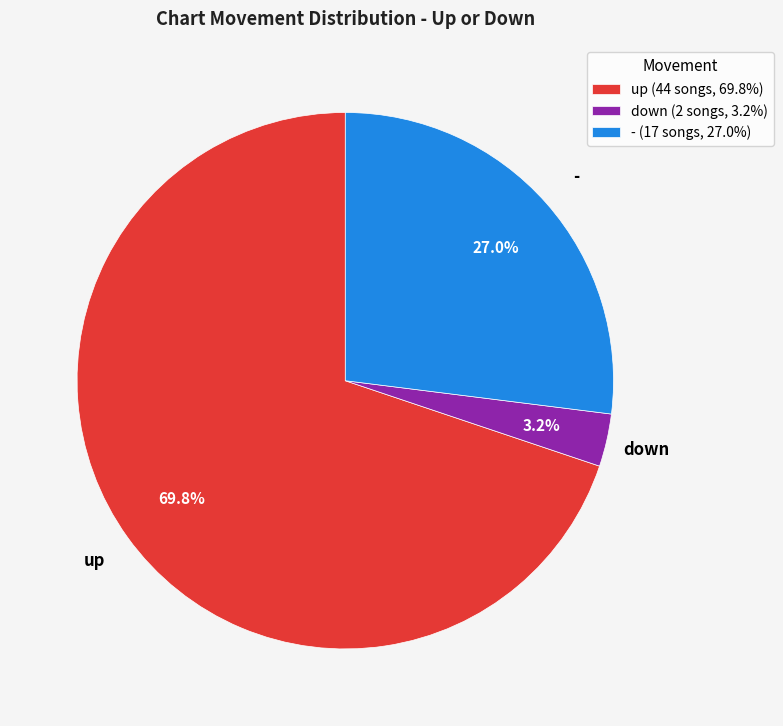

Between - (17 songs, 27.0%) and down (2 songs, 3.2%), which is larger?

- (17 songs, 27.0%)